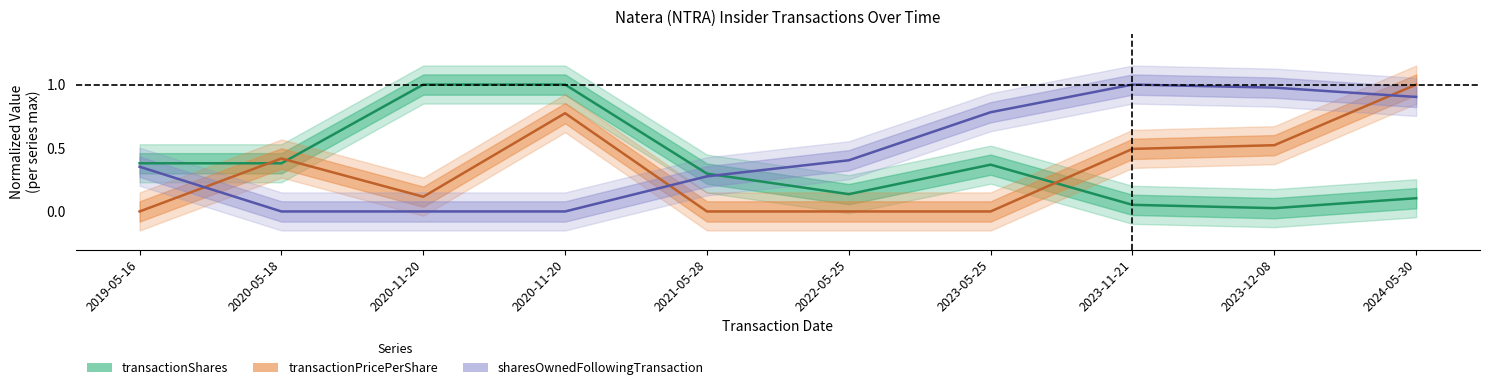

Rank the categories by transactionPricePerShare value from lowest to highest.

2019-05-16, 2021-05-28, 2022-05-25, 2023-05-25, 2020-11-20, 2020-05-18, 2023-11-21, 2023-12-08, 2020-11-20, 2024-05-30